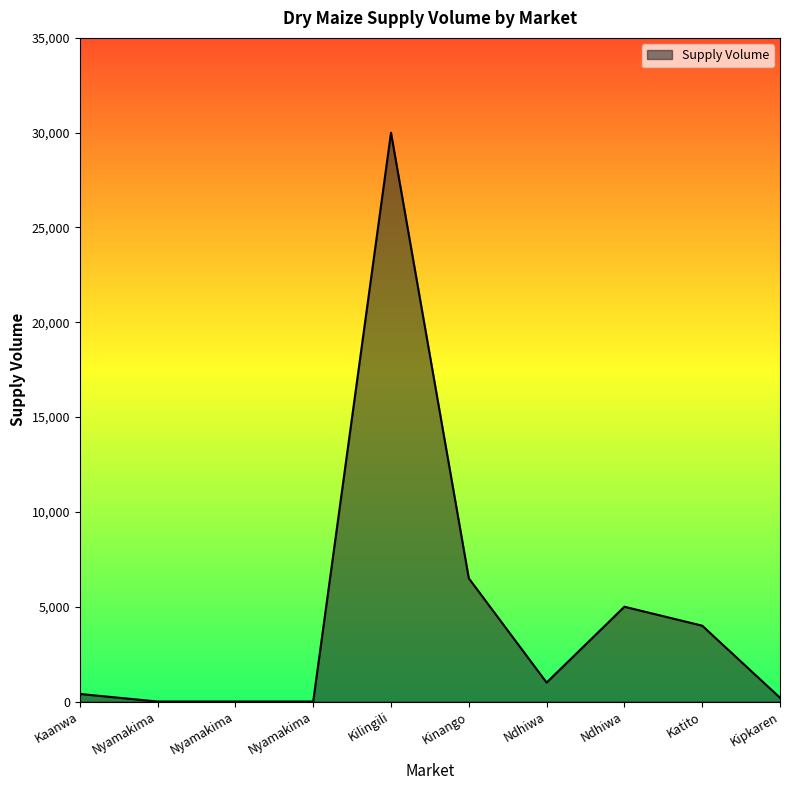

At which label is the value closest to 15000?

Kinango